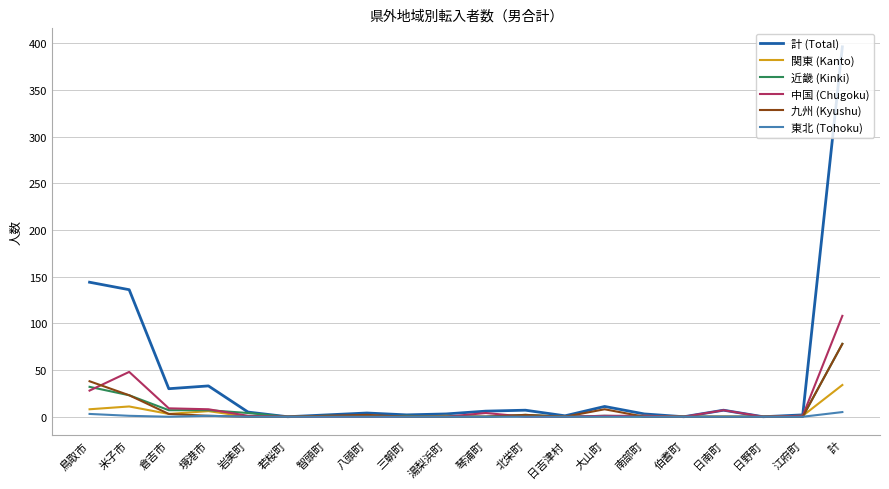

The 関東 (Kanto) series shows 0 at 岩美町. True or false?

True